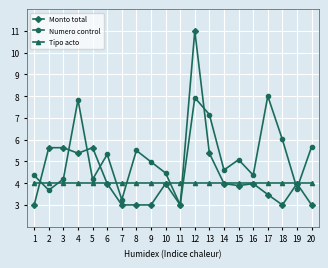

Reading left to right, extract all data points from this chart.

Monto total: 1=3.0	2=5.6	3=5.6	4=5.4	5=5.6	6=4.0	7=3.0	8=3.0	9=3.0	10=4.0	11=3.0	12=11.0	13=5.4	14=4.0	15=3.9	16=4.0	17=3.5	18=3.0	19=4.0	20=3.0
Numero control: 1=4.4	2=3.7	3=4.2	4=7.8	5=4.2	6=5.3	7=3.2	8=5.5	9=5.0	10=4.5	11=3.0	12=7.9	13=7.2	14=4.6	15=5.1	16=4.4	17=8.0	18=6.0	19=3.8	20=5.7
Tipo acto: 1=4.0	2=4.0	3=4.0	4=4.0	5=4.0	6=4.0	7=4.0	8=4.0	9=4.0	10=4.0	11=4.0	12=4.0	13=4.0	14=4.0	15=4.0	16=4.0	17=4.0	18=4.0	19=4.0	20=4.0